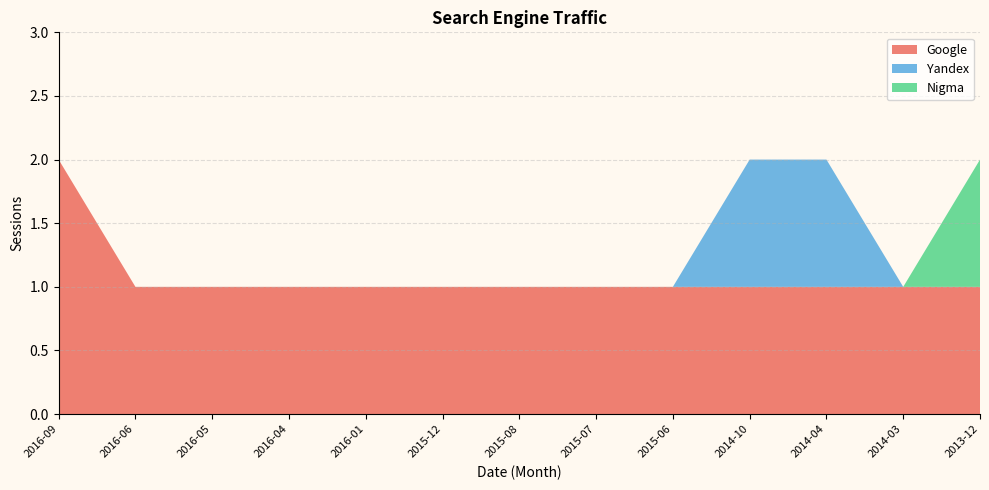

Reading left to right, what are all the values shown in this chart?

Google: 2	1	1	1	1	1	1	1	1	1	1	1	1
Yandex: 0	0	0	0	0	0	0	0	0	1	1	0	0
Nigma: 0	0	0	0	0	0	0	0	0	0	0	0	1